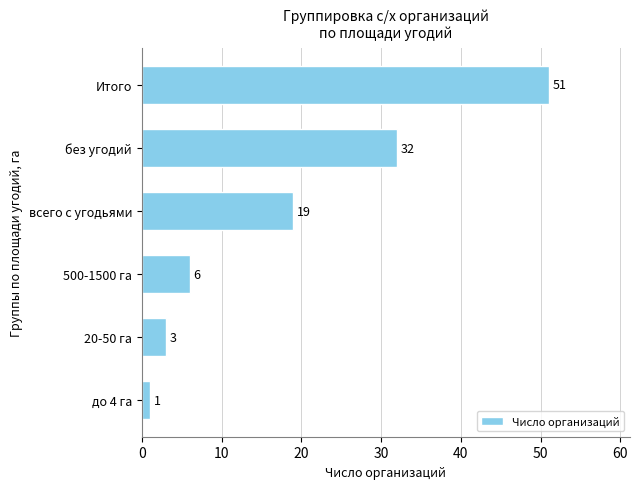

List the labels in order of value, largest first.

Итого, без угодий, всего с угодьями, 500-1500 га, 20-50 га, до 4 га